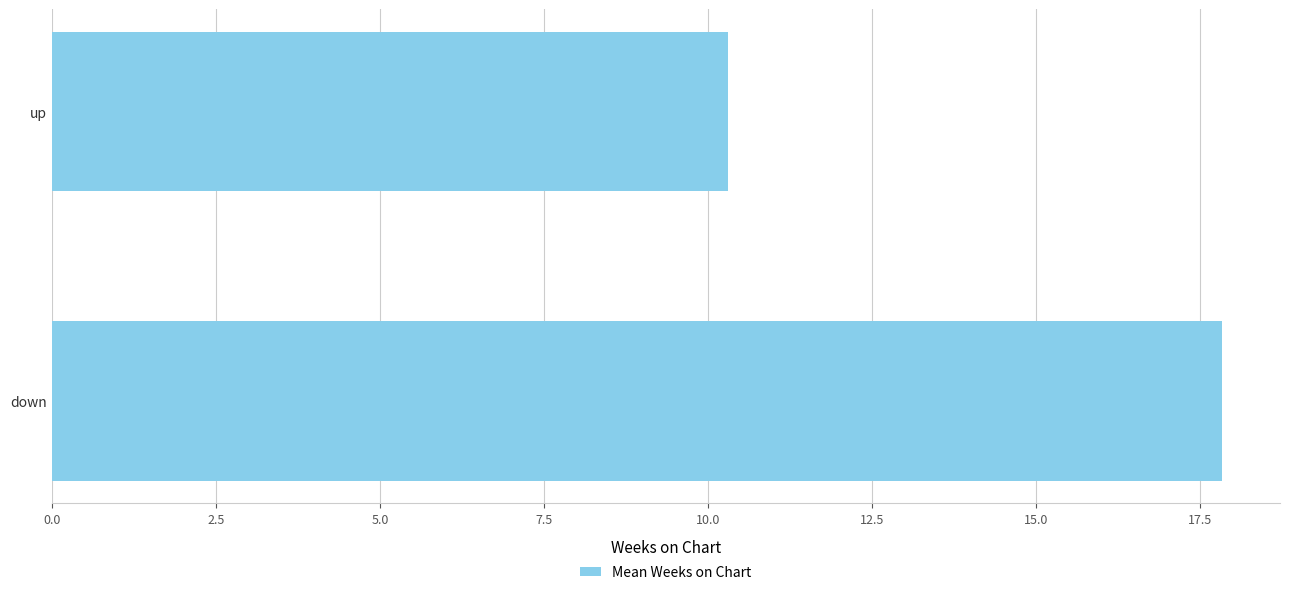

Reading top to bottom, list all the values displayed in this chart.

10.3	17.8